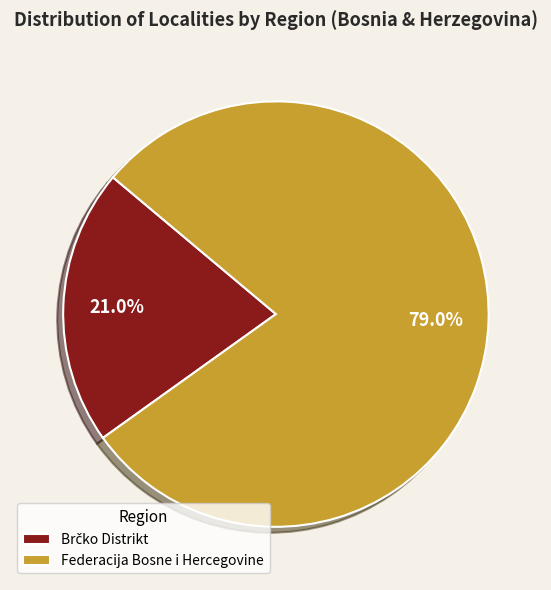

What percentage is NOT represented by Federacija Bosne i Hercegovine?

21.0%